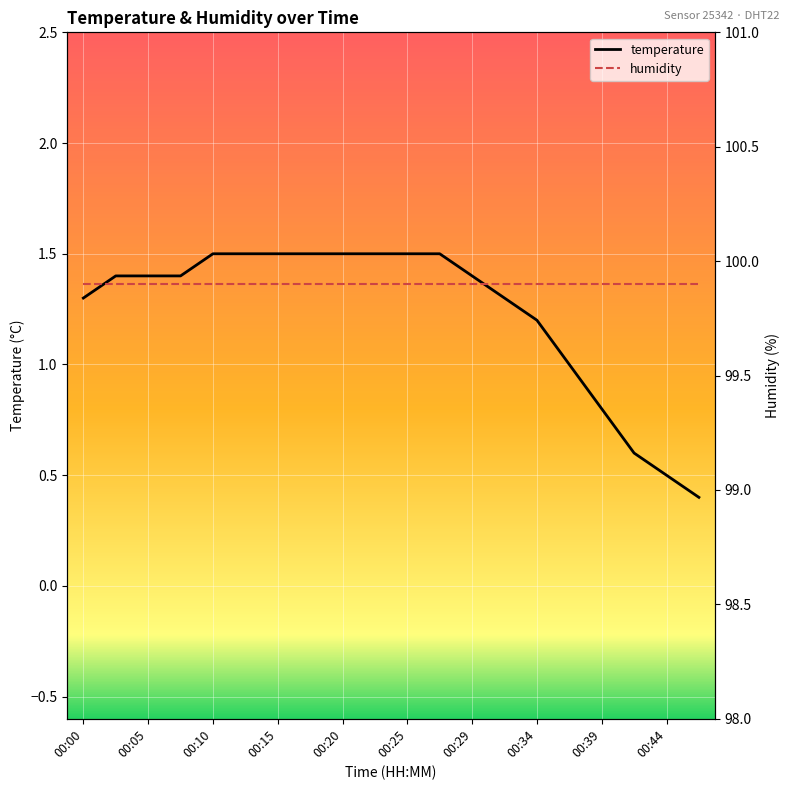

What is the minimum value for temperature?

0.4